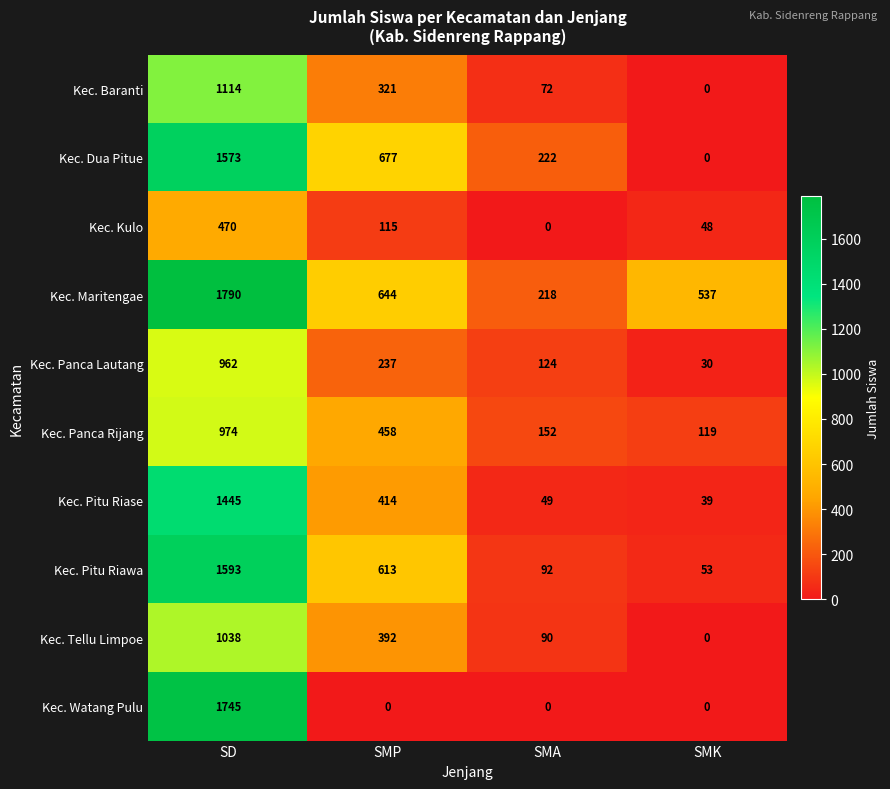

What is the maximum value shown in the chart?

1790